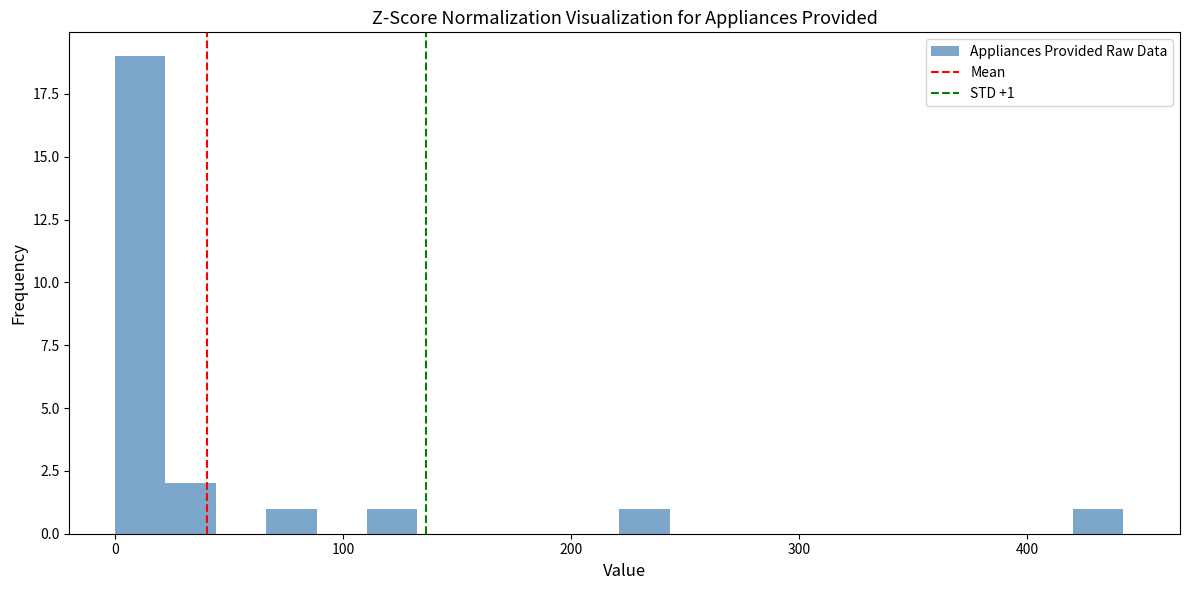

Read against the x-axis, roughly where is the centre of the tallest bar?

10